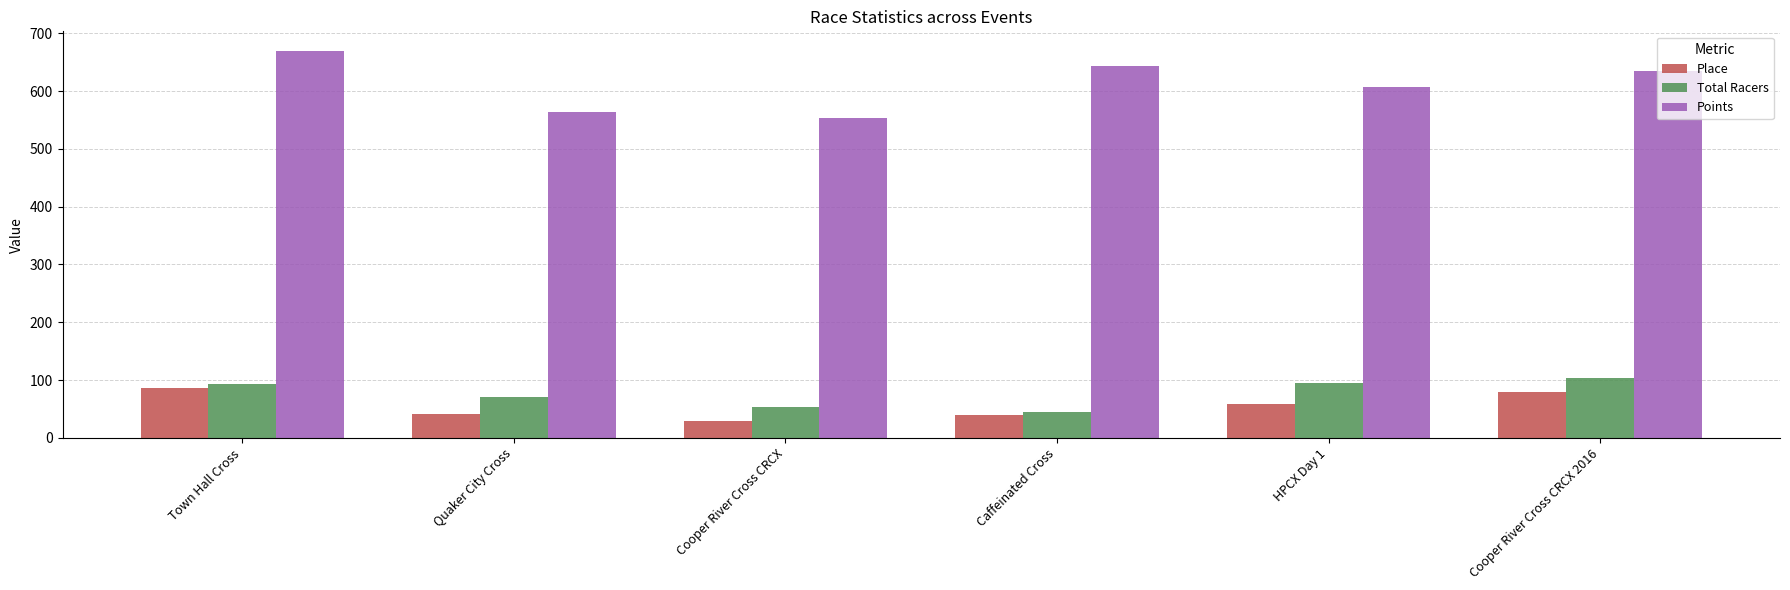

What is the difference between the second highest and minimum values in the Total Racers series?

50.0